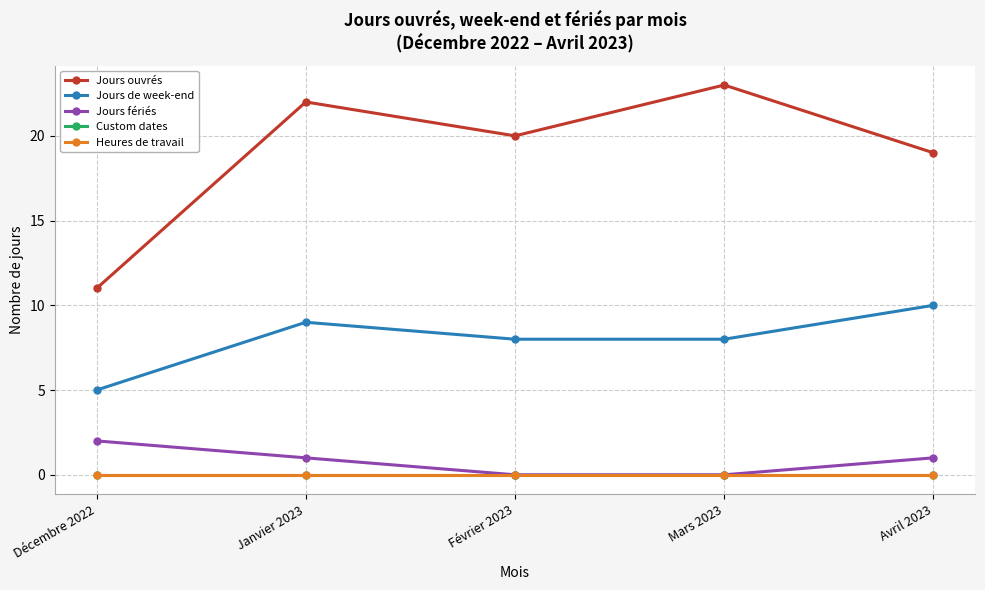

Does the chart have visible grid lines?

Yes